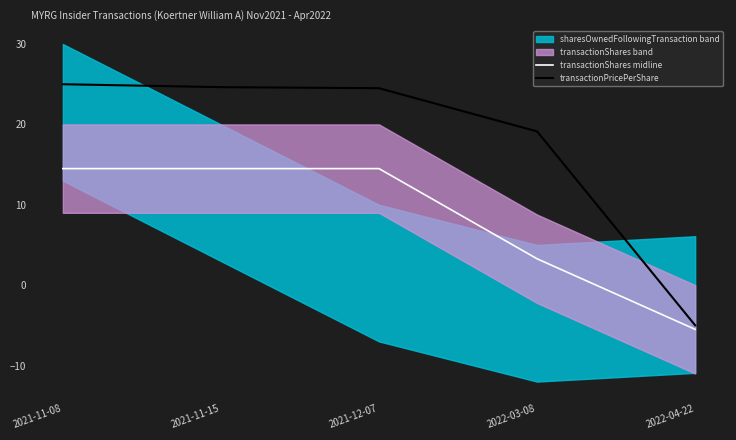

True or false: transactionShares midline and transactionPricePerShare intersect in this chart.

False